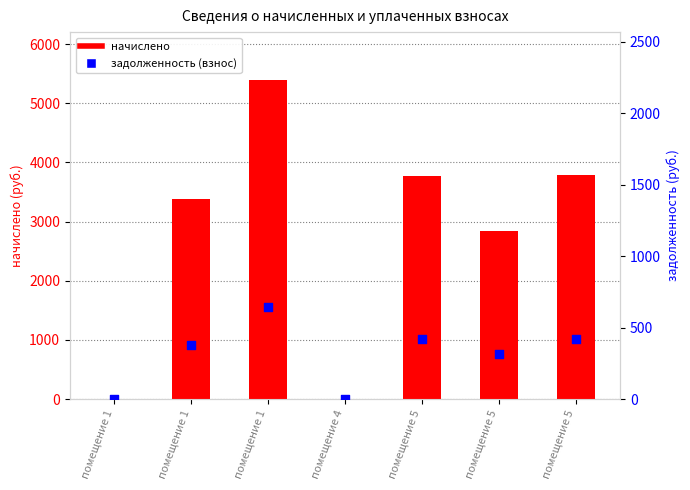

What is the total value across all series at помещение 5?

4186.1